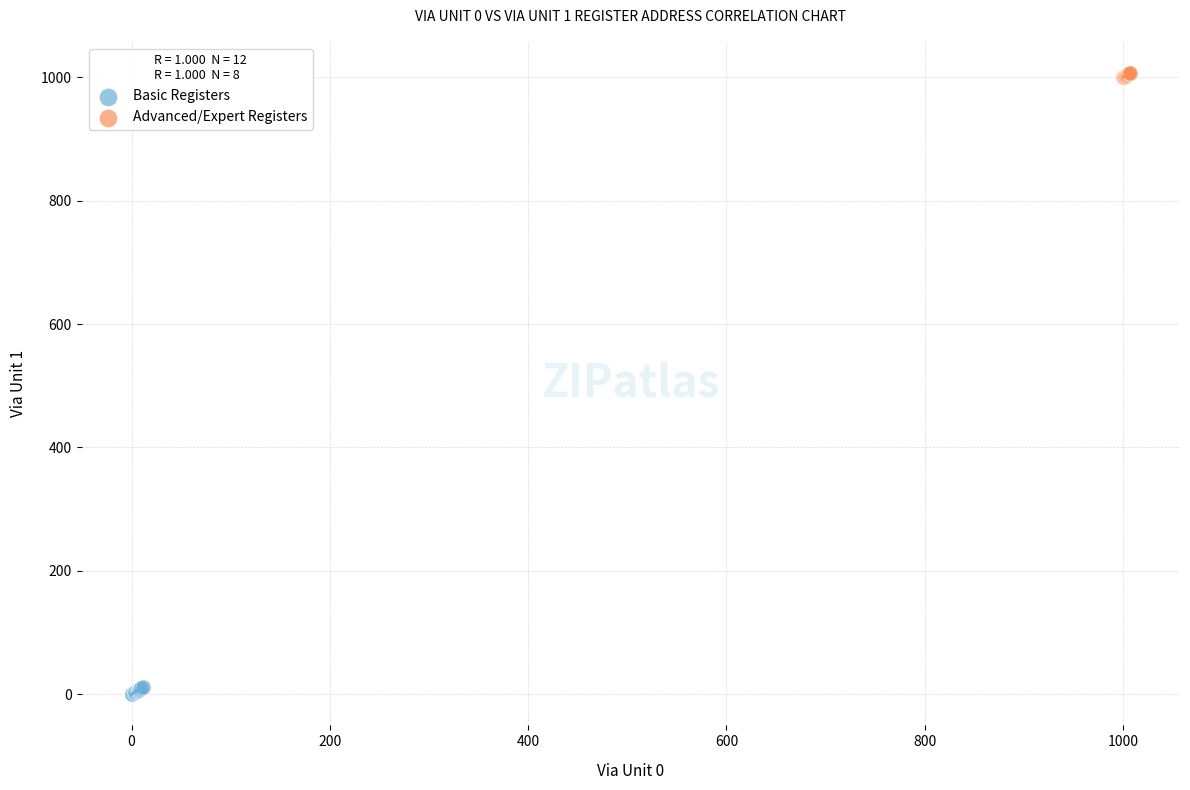

Which series has the widest spread of Y values?

Basic Registers